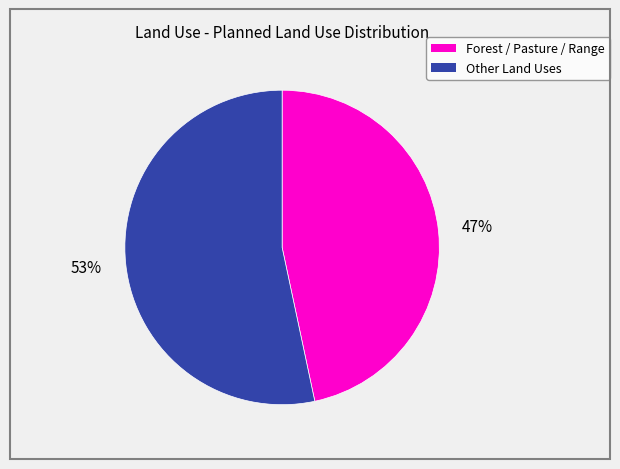

Is there any slice that represents more than half of the pie?

Yes